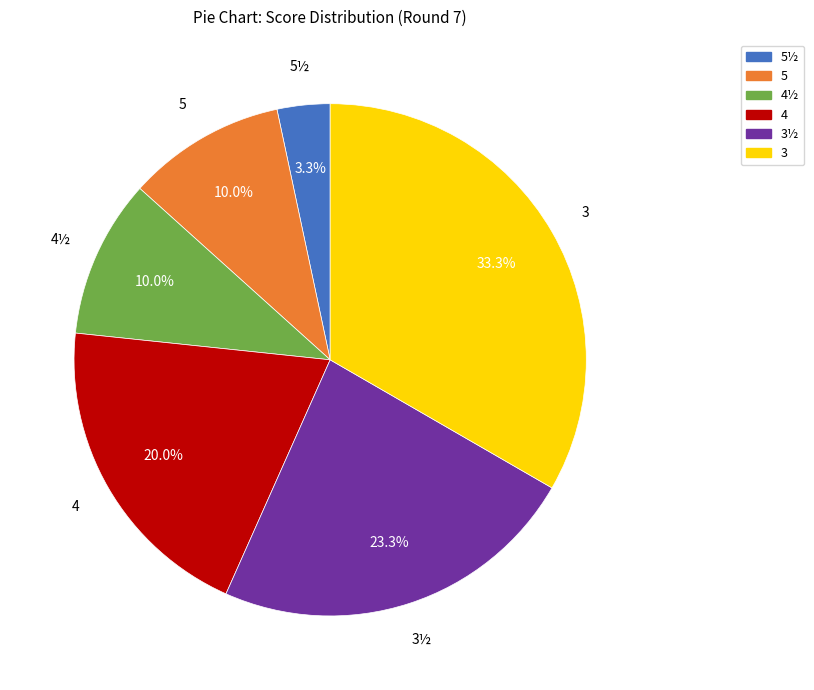

How many segments does this pie chart have?

6